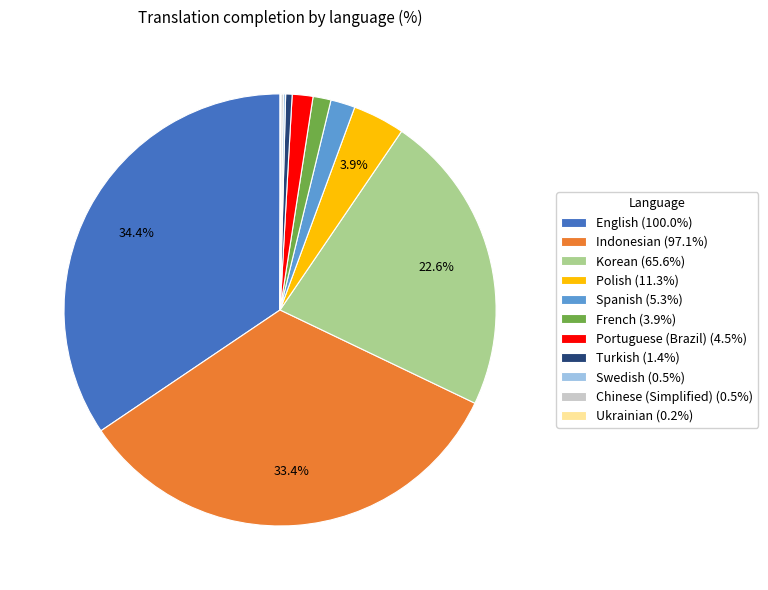

What portion of the pie excludes Polish (11.3%)?

96.1%